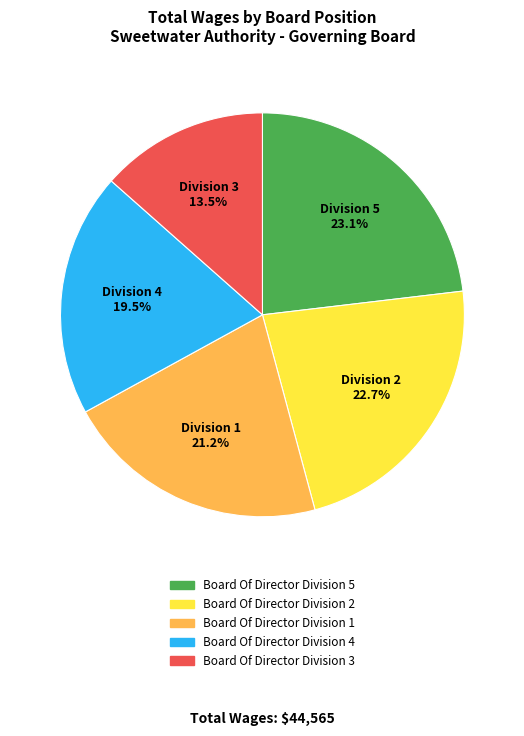

Does any single category account for the majority?

No